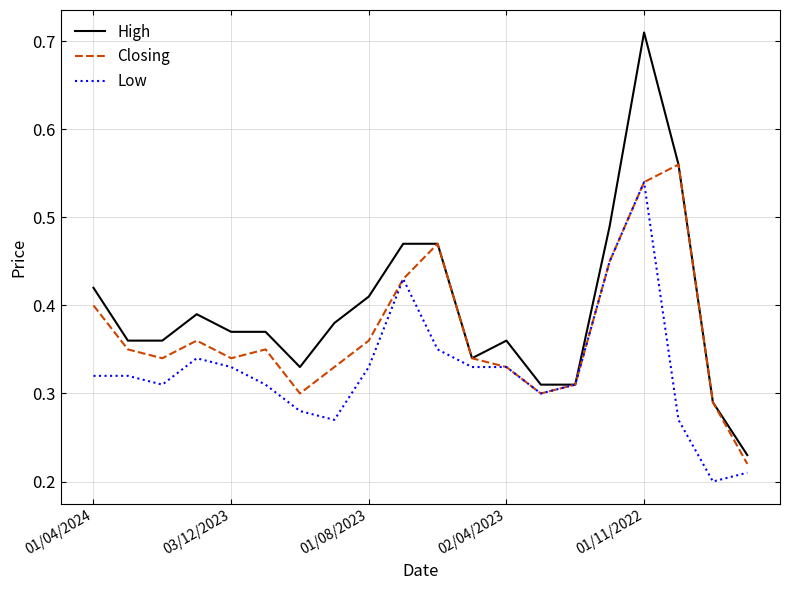

At how many categories does at least one series exceed 0?

20